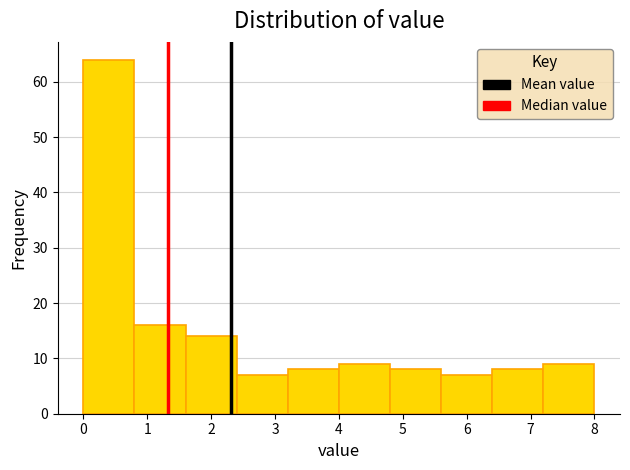

Reading left to right, list every bar in this chart as the range it spans on the x-axis followed by its height. The values are not printed on the chart, so give them approximately, as read against the axis.

0.0 to 0.8: 64
0.8 to 1.6: 16
1.6 to 2.4: 14
2.4 to 3.2: 7
3.2 to 4.0: 8
4.0 to 4.8: 9
4.8 to 5.6: 8
5.6 to 6.4: 7
6.4 to 7.2: 8
7.2 to 8.0: 9